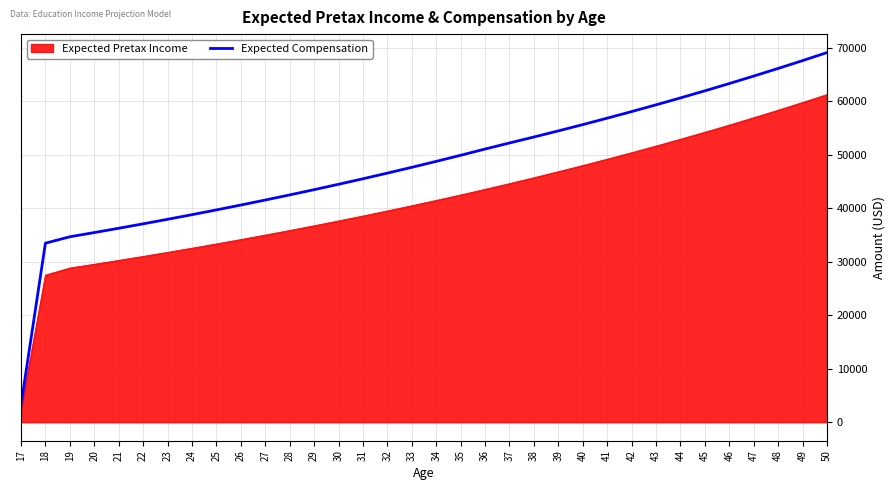

The value of Expected Compensation at 30 is 44486.8. True or false?

True